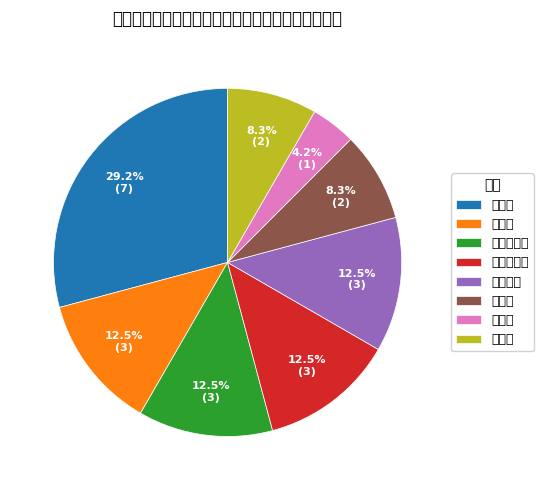

Is there a majority slice in this chart?

No